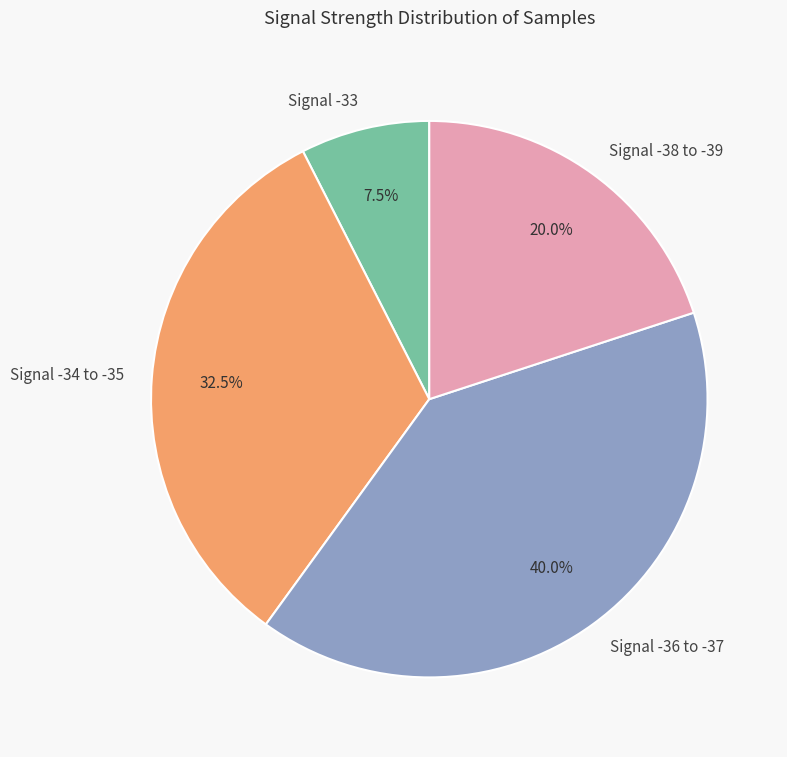

Between Signal -33 and Signal -34 to -35, which is larger?

Signal -34 to -35